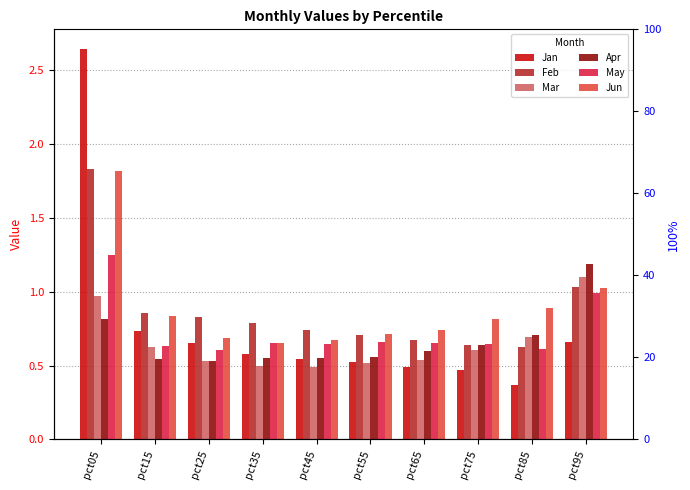

Where is Jun nearest to the value 1?

pct95